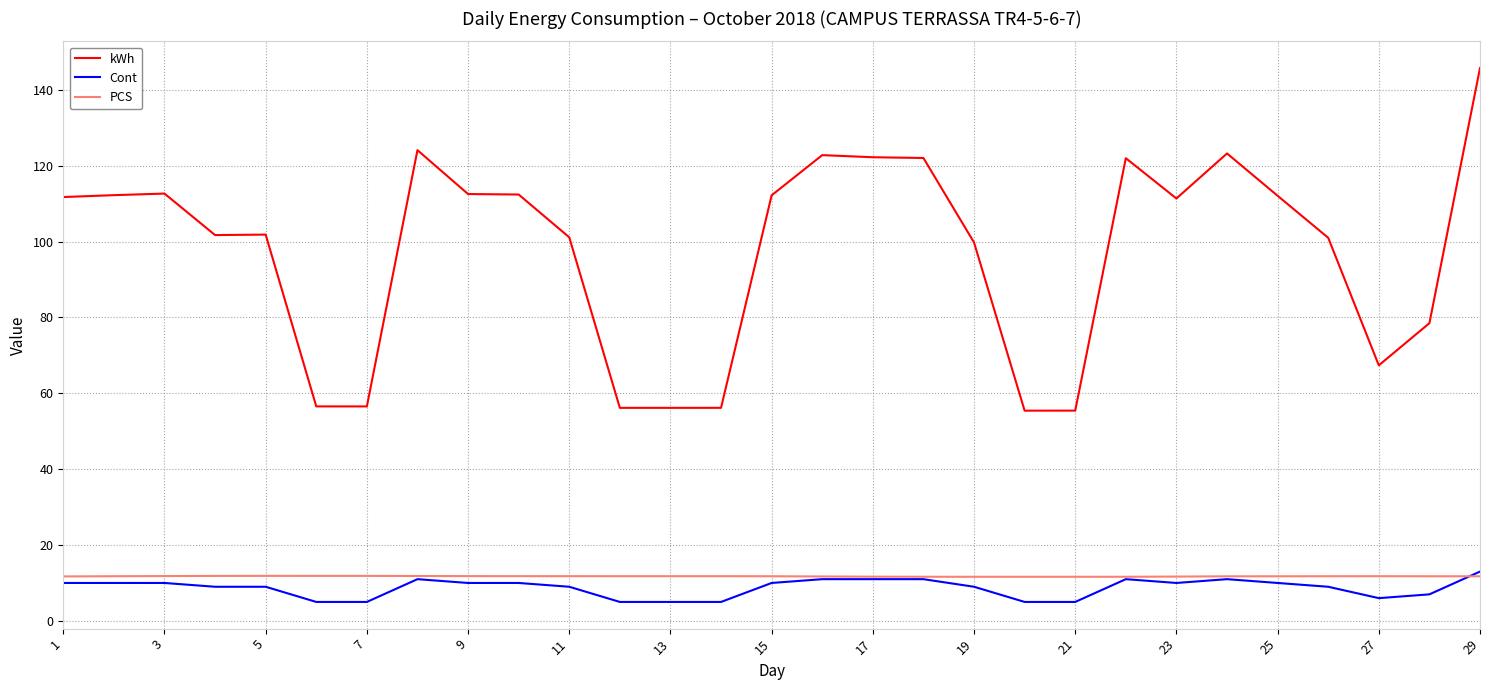

True or false: Cont and kWh intersect in this chart.

False